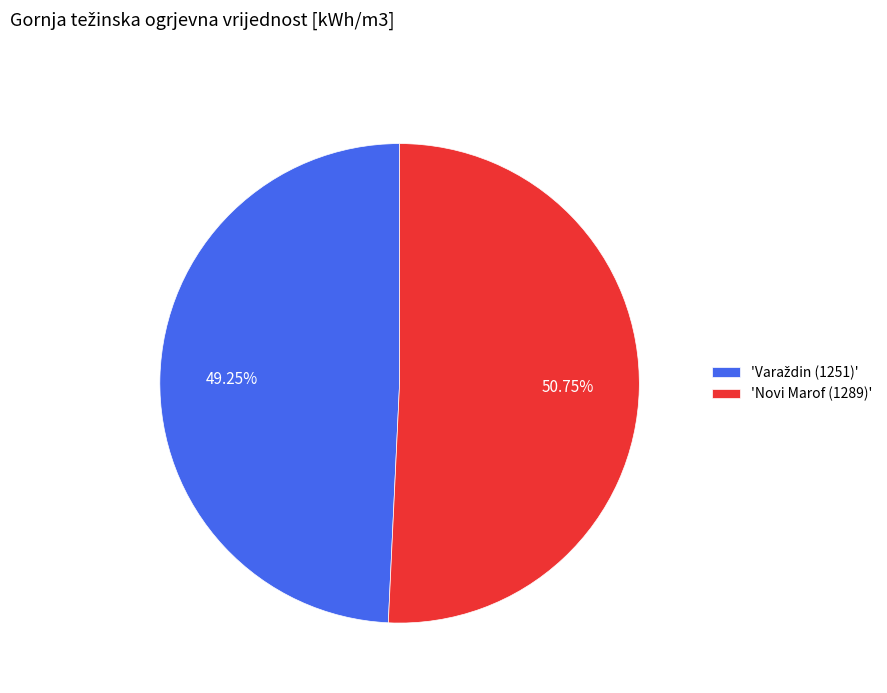

Which category accounts for the majority?

'Novi Marof (1289)'